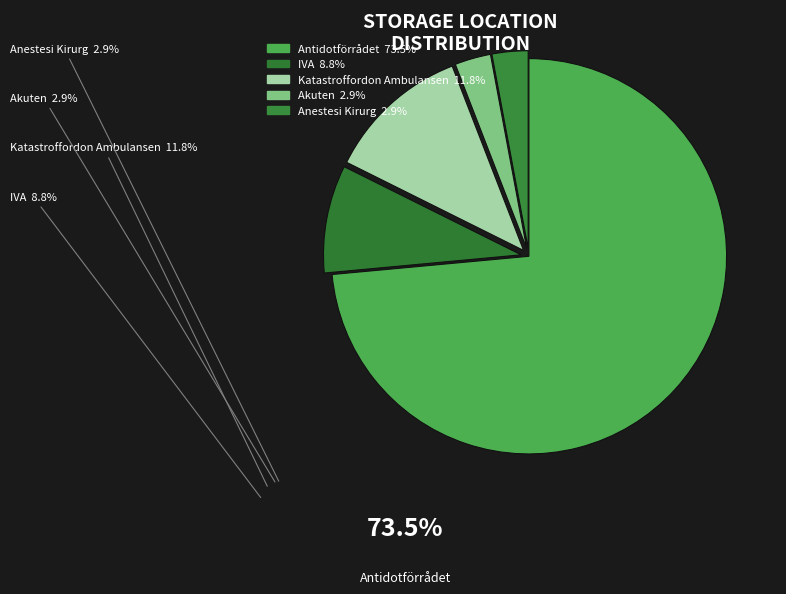

How many slices are in this pie chart?

5